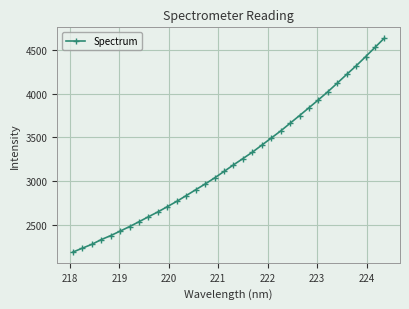

What is the sum of all values?

110109.5